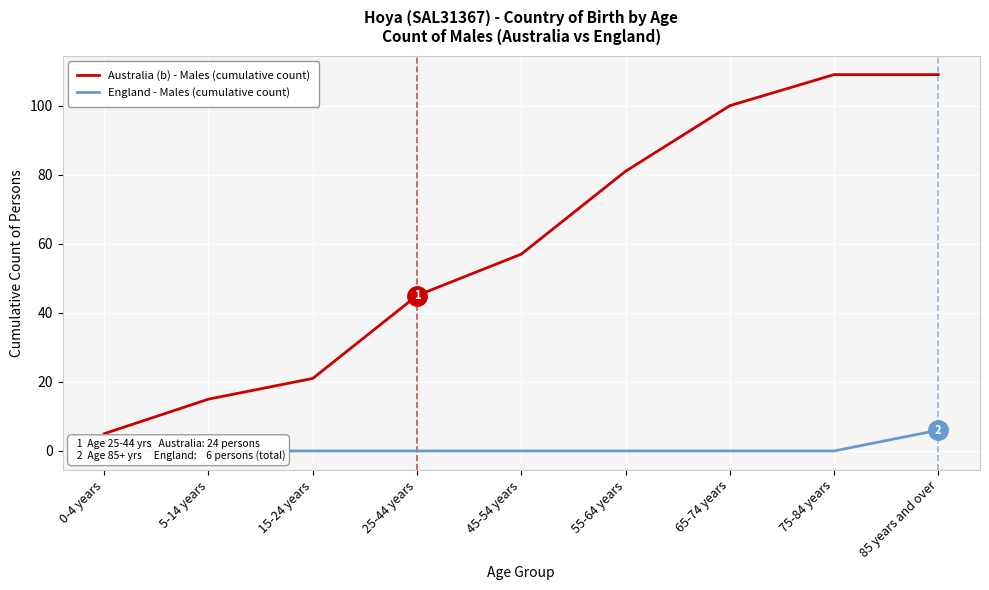

How many England - Males (cumulative count) values are between 0 and 1?

8